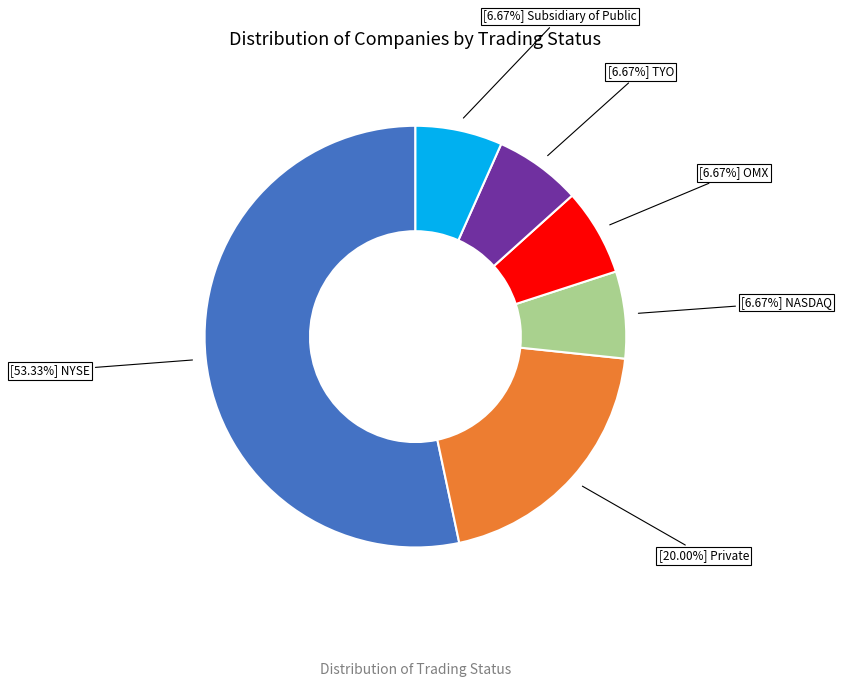

Does any single category account for the majority?

Yes